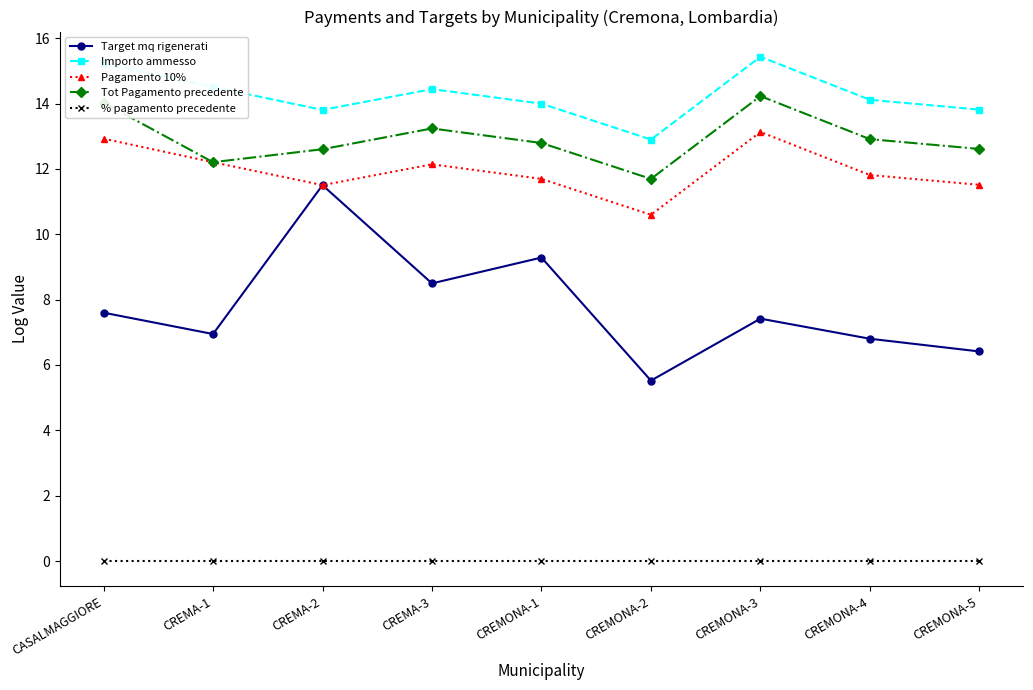

Rank the series at CASALMAGGIORE from lowest to highest value.

% pagamento precedente, Target mq rigenerati, Pagamento 10%, Tot Pagamento precedente, Importo ammesso